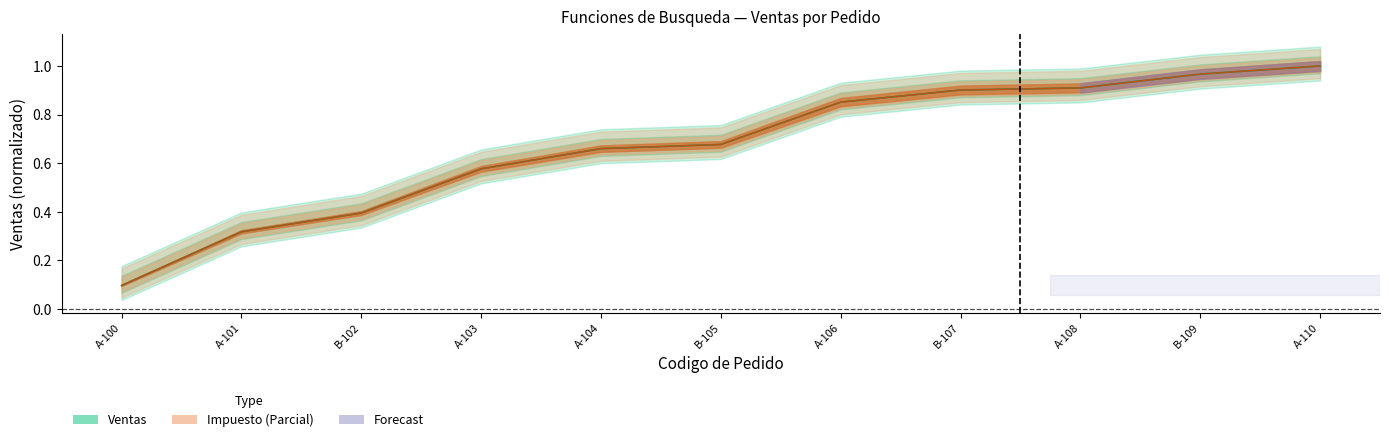

At A-103, list the series in order from smallest to largest.

Impuesto, Ventas